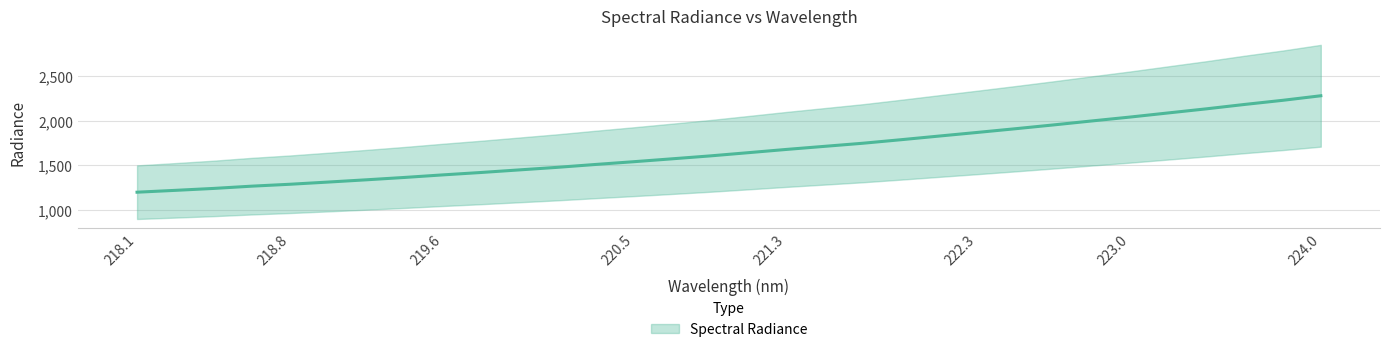

What is the value of the 18th point from the left?

1679.2